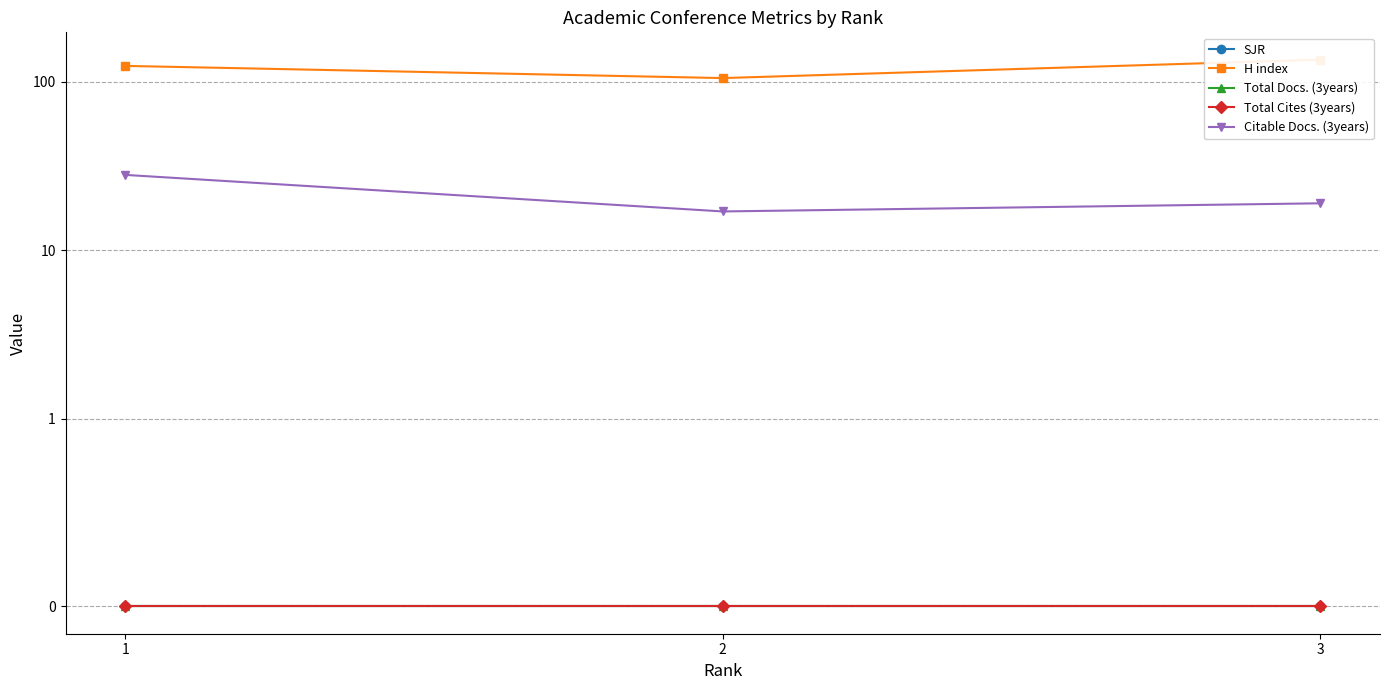

Between 3 and 1, which is larger?

3